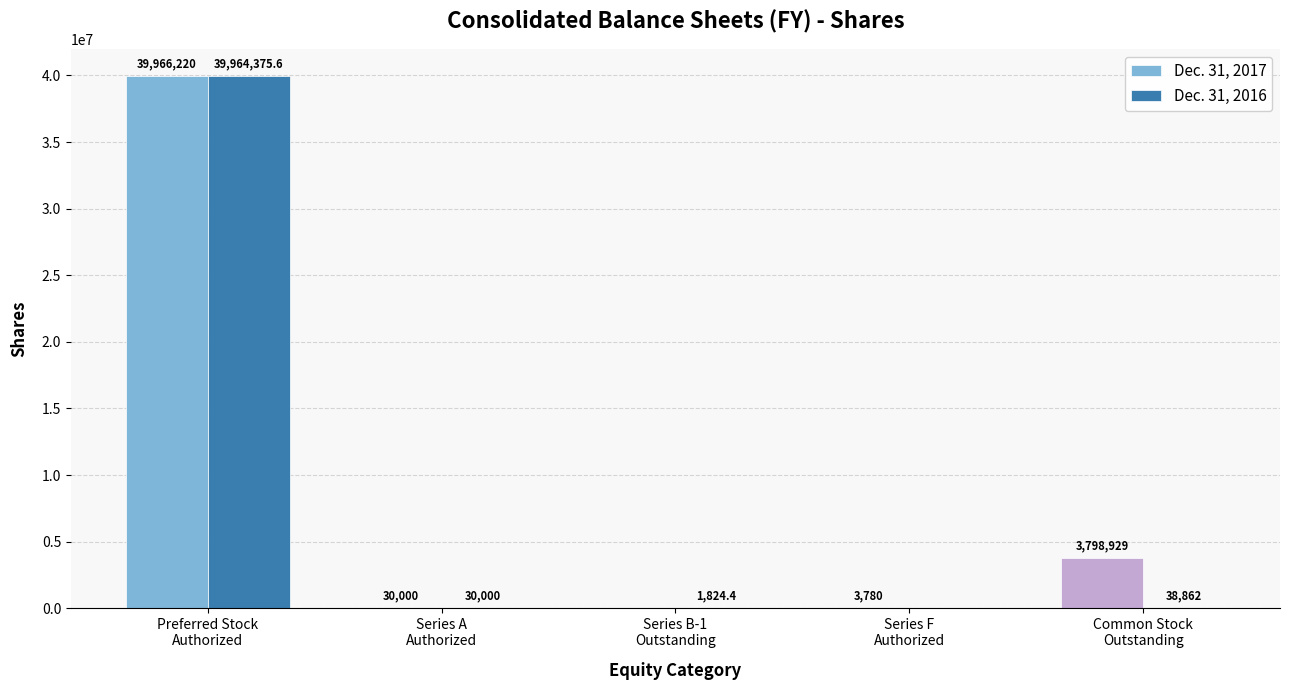

What is the average value of the Dec. 31, 2017 series?

8759785.8